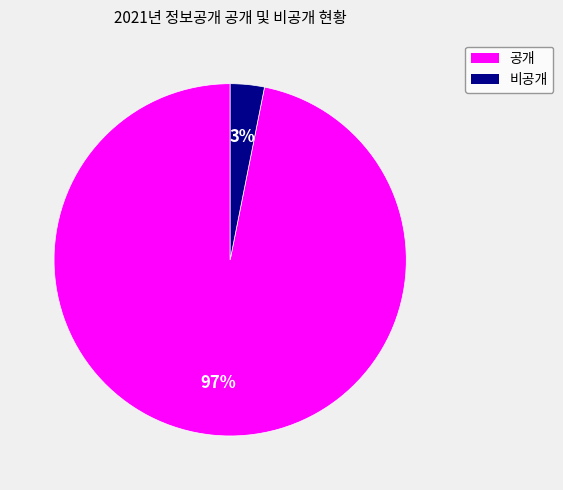

True or false: 비공개 accounts for 3% of the total.

True